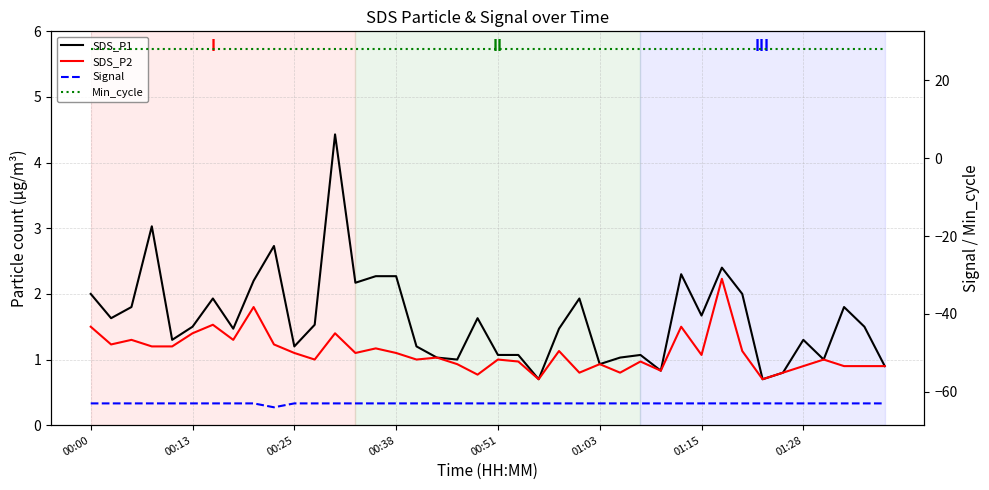

How many distinct data groups are displayed?

4